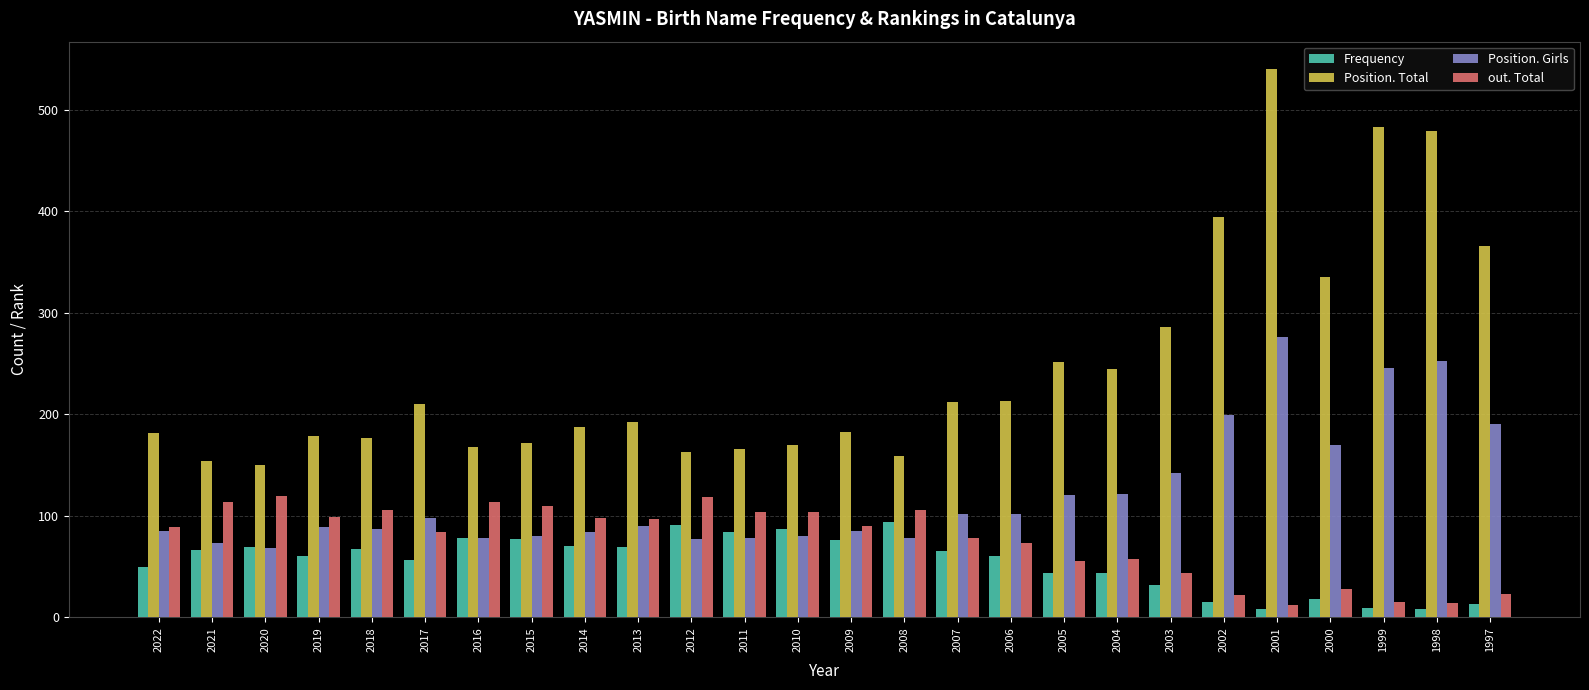

At how many categories does at least one series exceed 435?

3